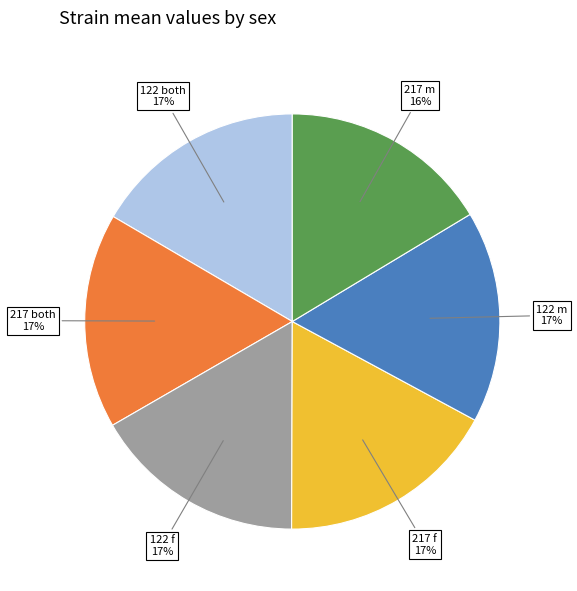

Is there any slice that represents more than half of the pie?

No